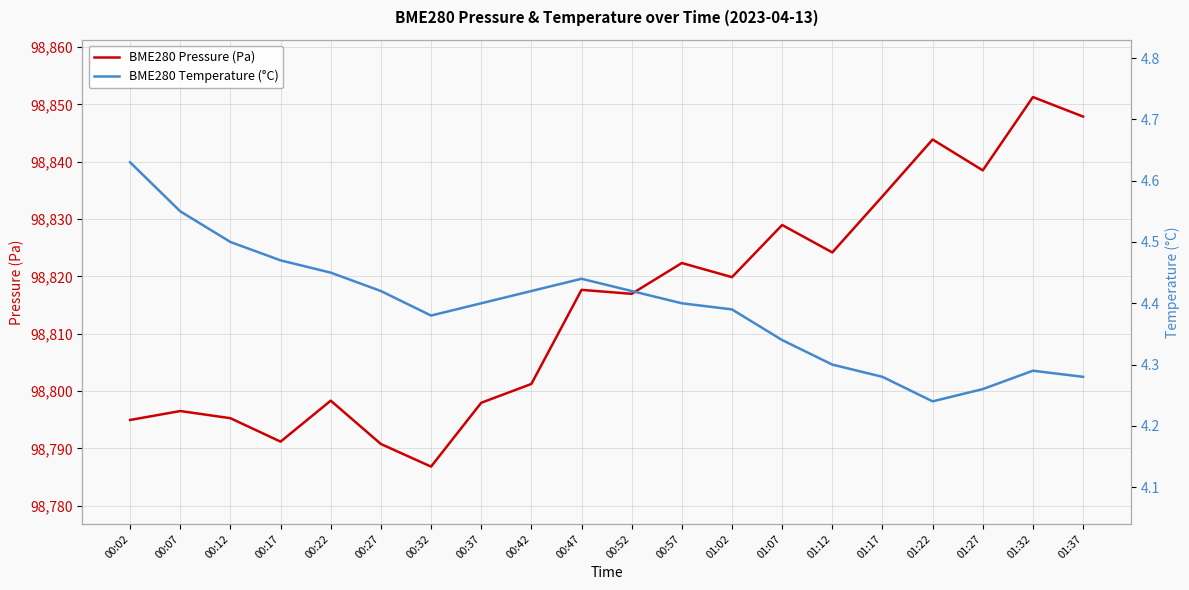

What is the difference between the BME280 Temperature (°C) values at 01:27 and 00:32?

0.1